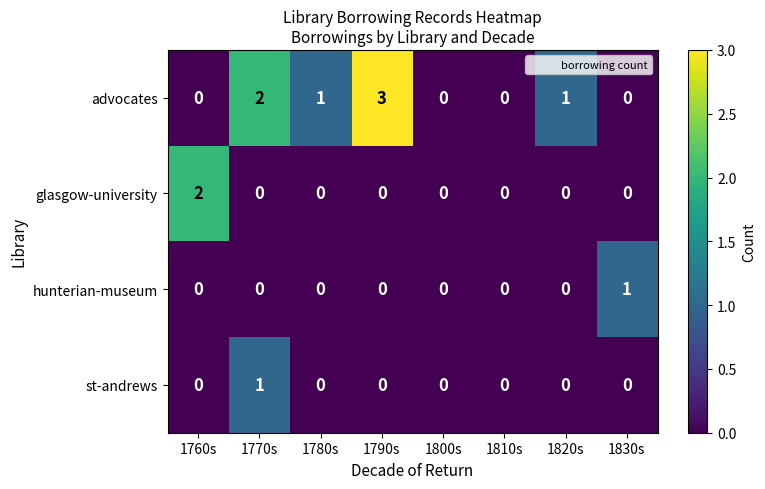

Count the glasgow-university values in the range 0 to 1.

7